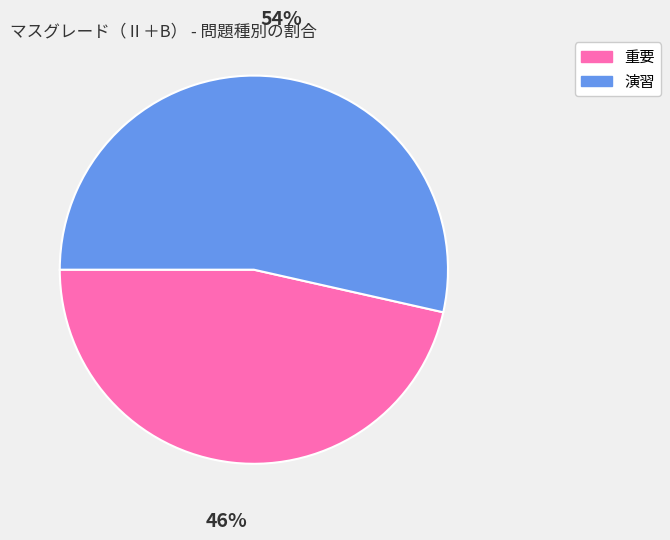

How many segments does this pie chart have?

2